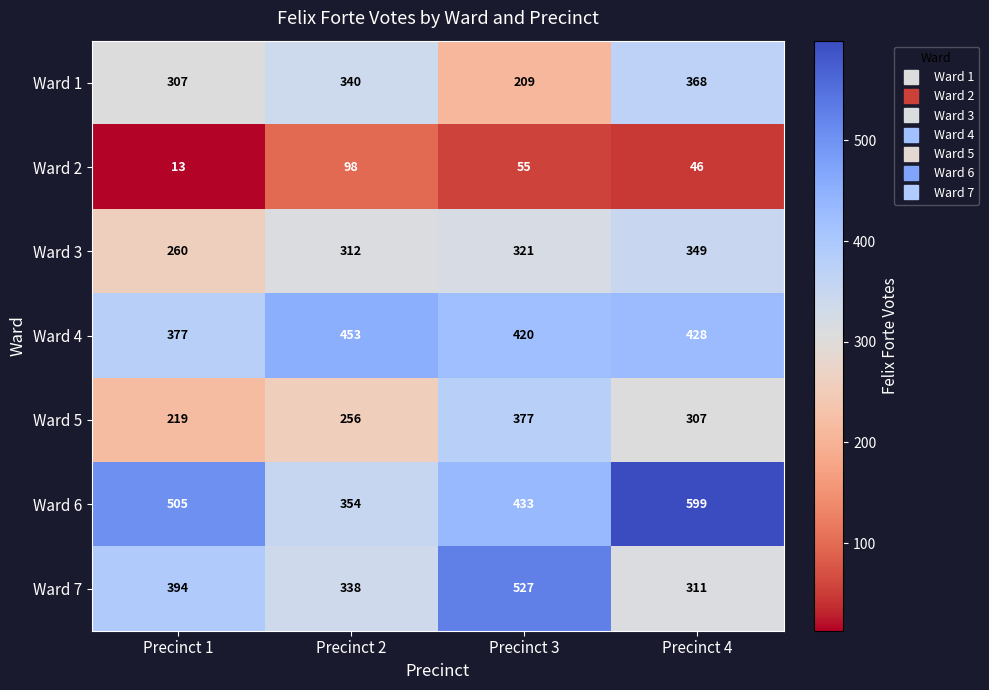

Reading right to left, list all the values displayed in this chart.

Ward 1: 368	209	340	307
Ward 2: 46	55	98	13
Ward 3: 349	321	312	260
Ward 4: 428	420	453	377
Ward 5: 307	377	256	219
Ward 6: 599	433	354	505
Ward 7: 311	527	338	394